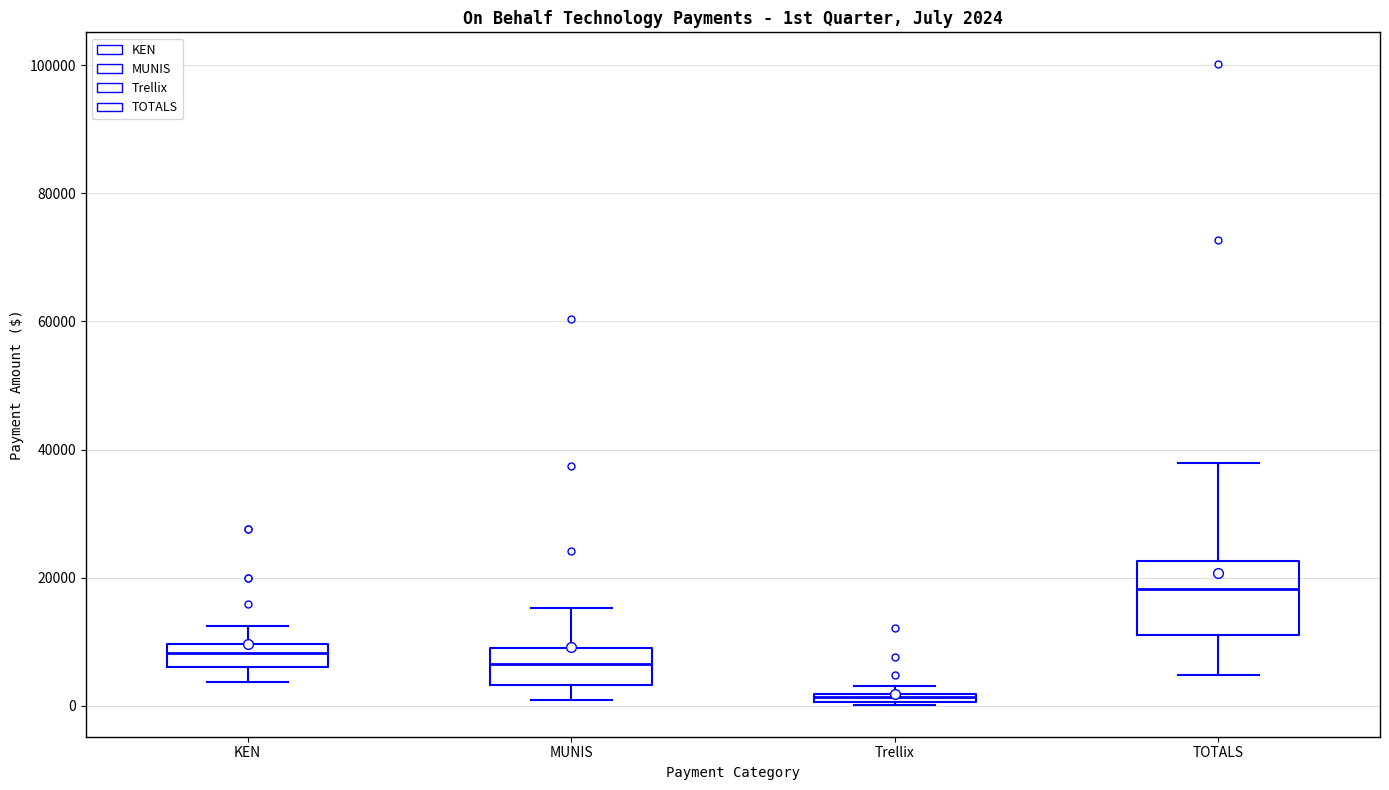

Comparing the boxes themselves (not the whiskers), which one is the tallest?

TOTALS